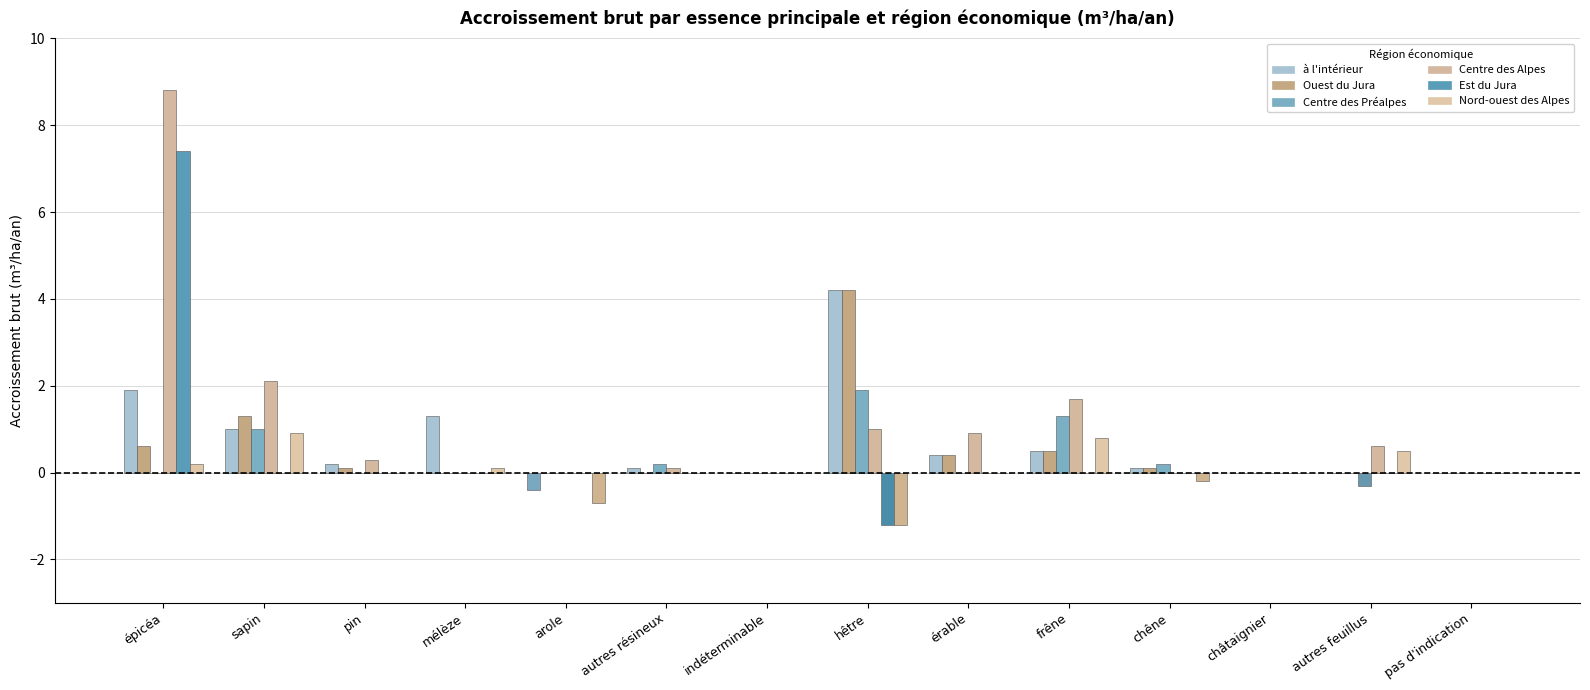

How many groups of bars are there?

14